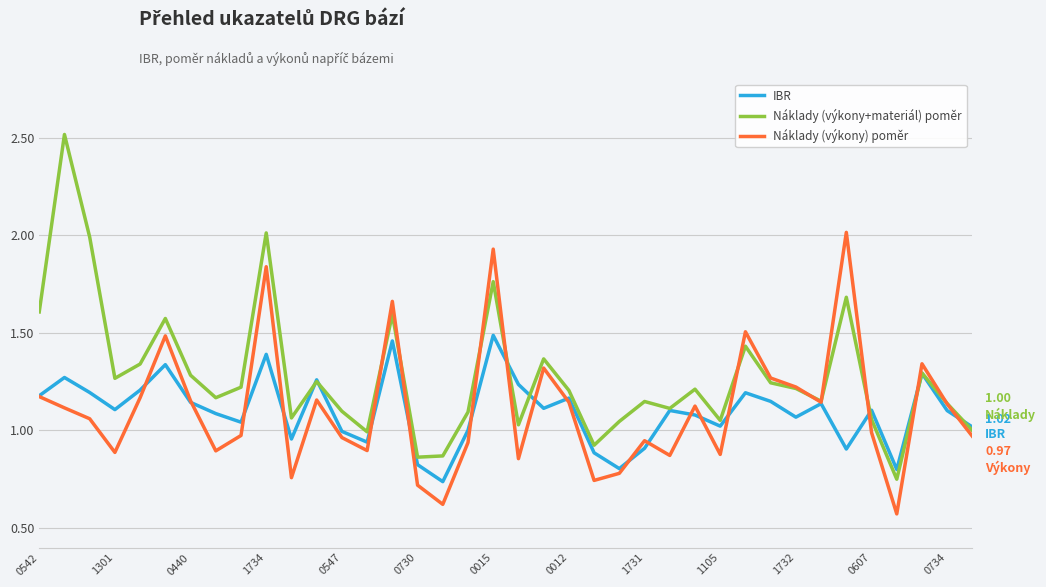

True or false: Náklady (výkony) poměr and Náklady (výkony+materiál) poměr intersect in this chart.

True